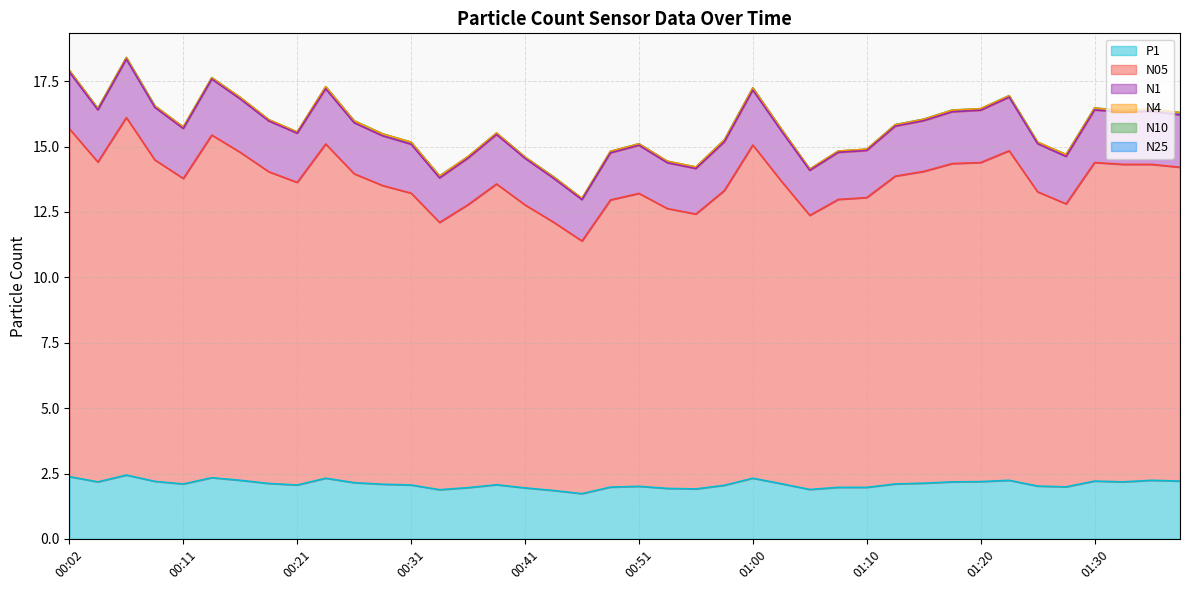

What is the sum of all P1 values?

84.0